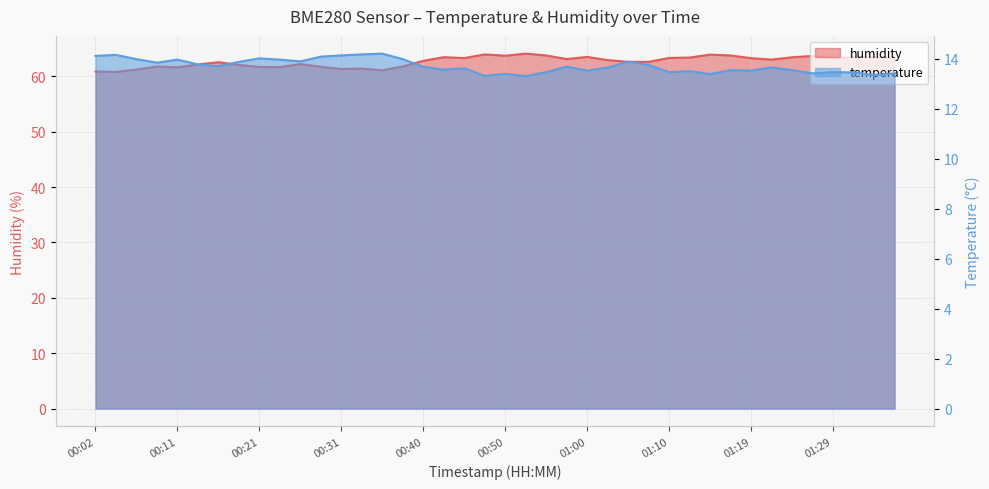

Rank the series by their average value, from highest to lowest.

humidity, temperature